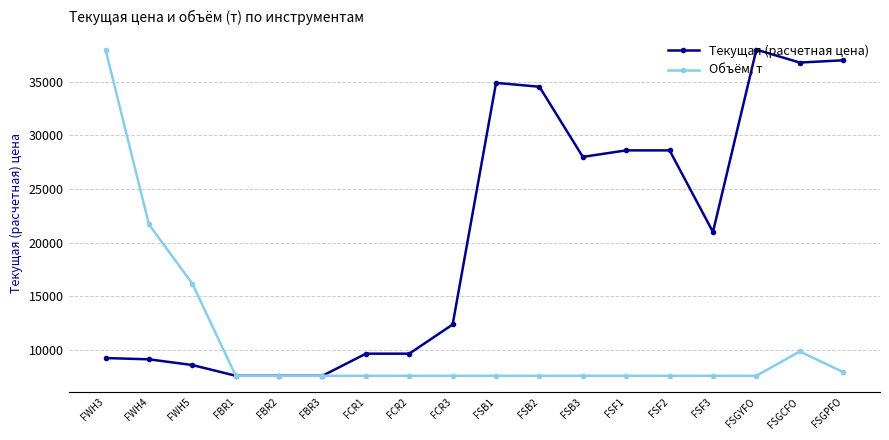

What is the maximum value for Объём, т?

3491.0